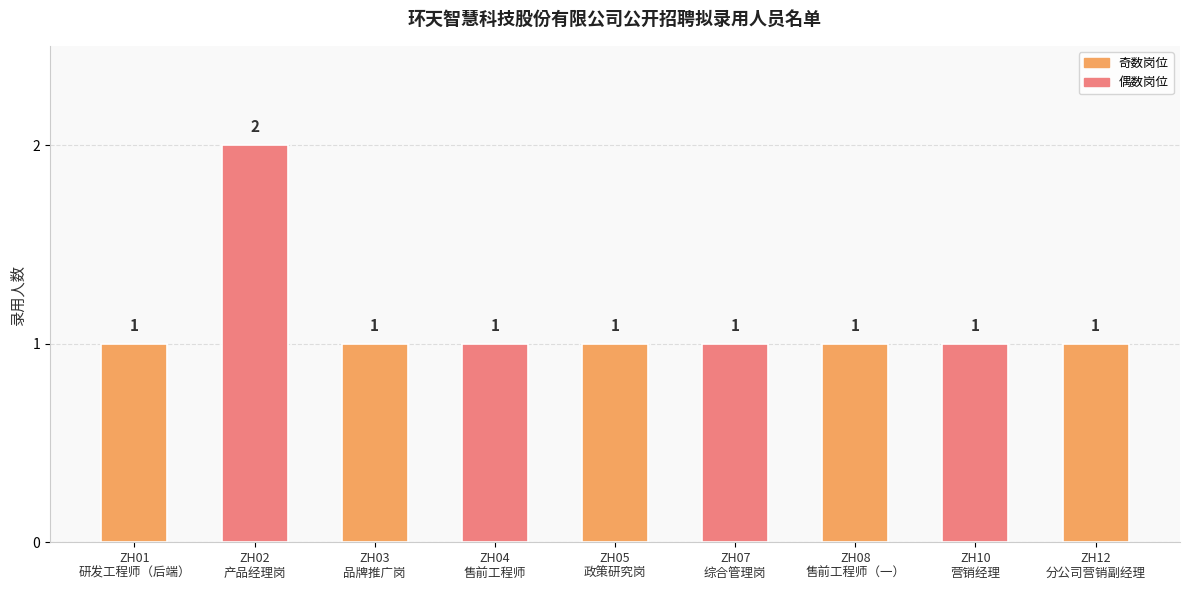

What position from the right is ZH10
营销经理?

2